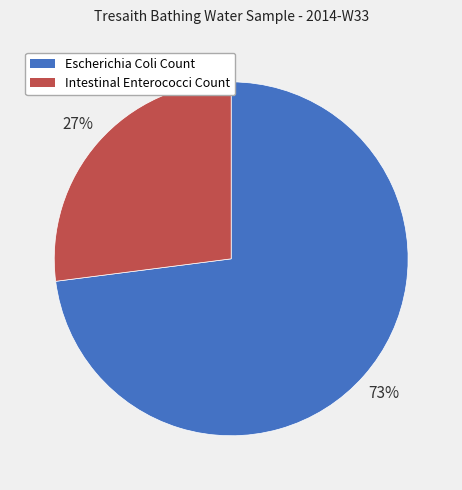

Do Intestinal Enterococci Count and Escherichia Coli Count together represent more than half of the pie?

Yes